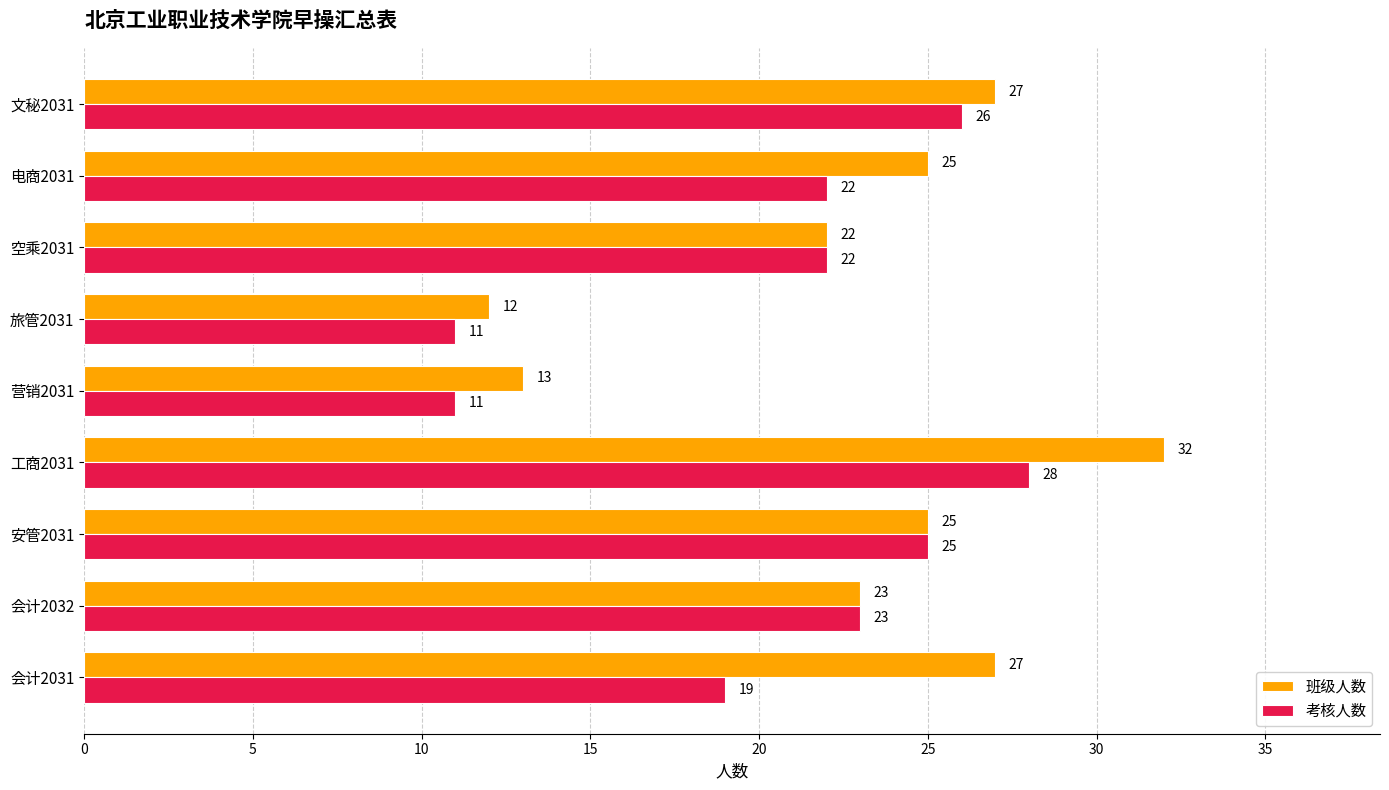

Where is 班级人数 nearest to the value 22?

空乘2031